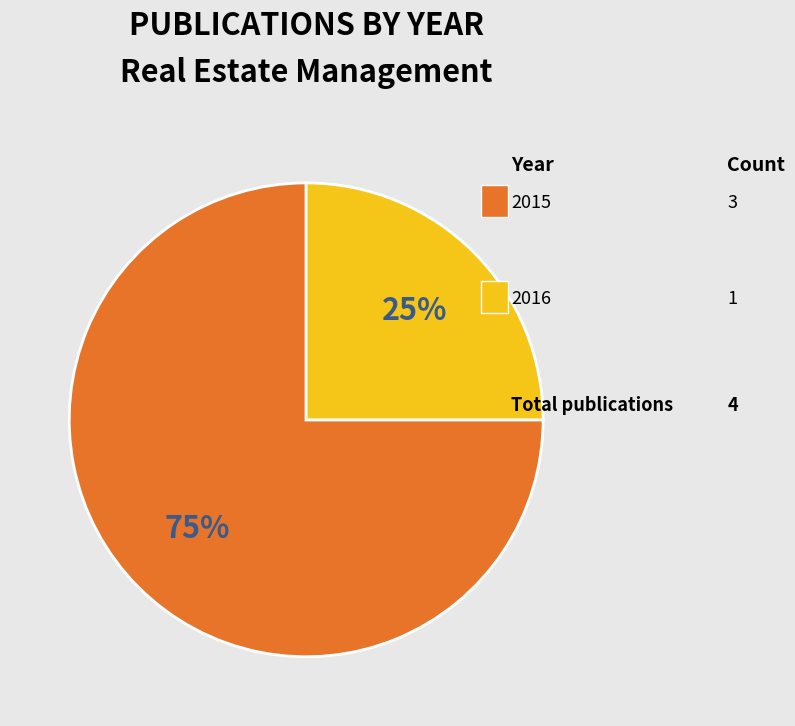

Is there a majority slice in this chart?

Yes